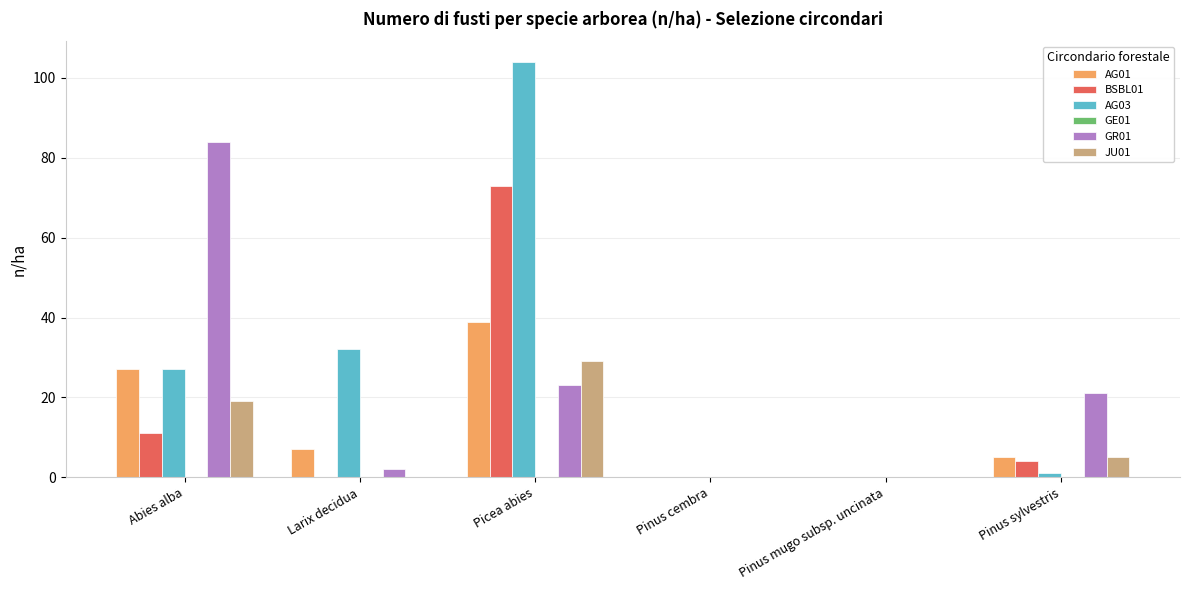

The BSBL01 series shows 47 at Pinus cembra. True or false?

False